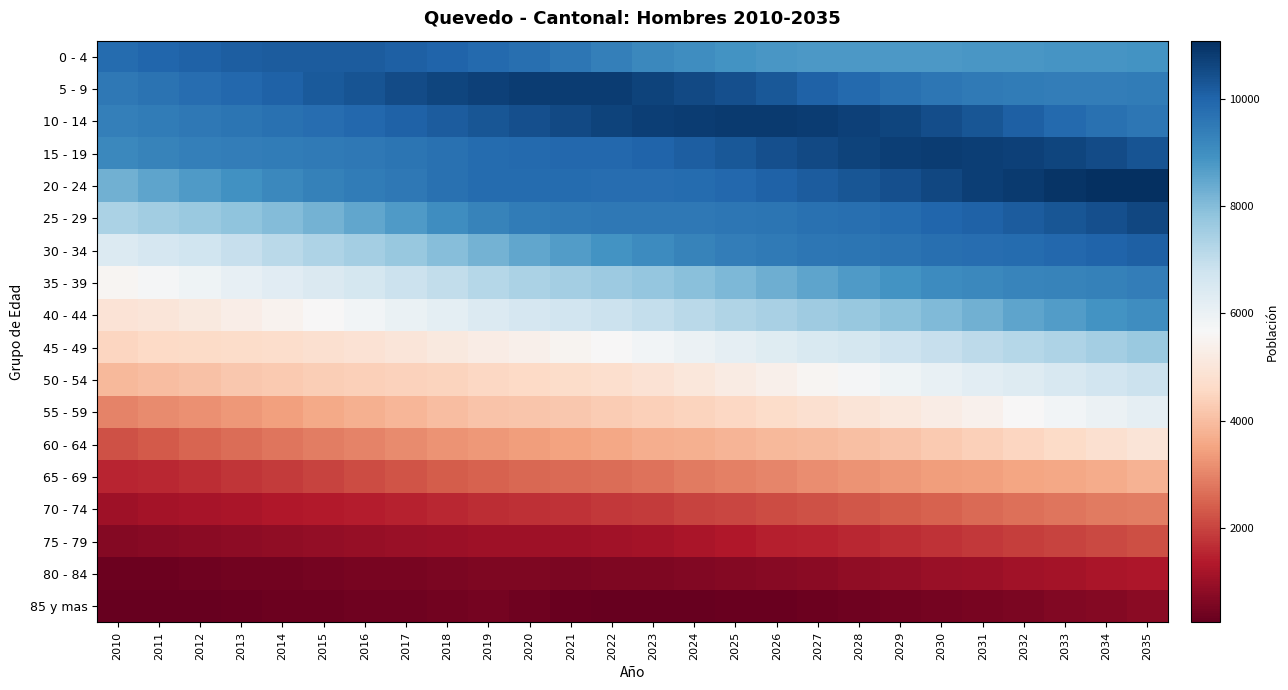

Reading left to right, transcribe all the data shown in this chart.

0 - 4: 2010=9853	2011=9976	2012=10060	2013=10130	2014=10171	2015=10183	2016=10157	2017=10101	2018=10009	2019=9889	2020=9738	2021=9562	2022=9354	2023=9174	2024=9026	2025=8898	2026=8809	2027=8777	2028=8767	2029=8771	2030=8791	2031=8808	2032=8830	2033=8856	2034=8874	2035=8907
5 - 9: 2010=9545	2011=9660	2012=9775	2013=9905	2014=10048	2015=10199	2016=10352	2017=10494	2018=10631	2019=10731	2020=10792	2021=10808	2022=10790	2023=10704	2024=10571	2025=10421	2026=10253	2027=10055	2028=9866	2029=9711	2030=9576	2031=9480	2032=9434	2033=9425	2034=9421	2035=9435
10 - 14: 2010=9391	2011=9445	2012=9521	2013=9615	2014=9704	2015=9808	2016=9911	2017=10031	2018=10155	2019=10310	2020=10439	2021=10552	2022=10663	2023=10748	2024=10824	2025=10865	2026=10859	2027=10822	2028=10739	2029=10621	2030=10463	2031=10289	2032=10085	2033=9886	2034=9719	2035=9591
15 - 19: 2010=9161	2011=9276	2012=9353	2013=9410	2014=9459	2015=9507	2016=9557	2017=9622	2018=9722	2019=9842	2020=9886	2021=9906	2022=9936	2023=10010	2024=10135	2025=10279	2026=10426	2027=10565	2028=10678	2029=10764	2030=10795	2031=10788	2032=10740	2033=10652	2034=10532	2035=10363
20 - 24: 2010=8273	2011=8521	2012=8736	2013=8953	2014=9153	2015=9317	2016=9442	2017=9552	2018=9694	2019=9826	2020=9850	2021=9816	2022=9783	2023=9805	2024=9856	2025=9937	2026=10039	2027=10155	2028=10286	2029=10432	2030=10590	2031=10749	2032=10872	2033=10983	2034=11057	2035=11086
25 - 29: 2010=7374	2011=7545	2012=7689	2013=7852	2014=8029	2015=8238	2016=8482	2017=8733	2018=9019	2019=9302	2020=9458	2021=9504	2022=9520	2023=9541	2024=9555	2025=9591	2026=9640	2027=9694	2028=9766	2029=9854	2030=9948	2031=10049	2032=10166	2033=10295	2034=10433	2035=10590
30 - 34: 2010=6386	2011=6558	2012=6740	2013=6925	2014=7124	2015=7318	2016=7520	2017=7722	2018=7966	2019=8219	2020=8461	2021=8677	2022=8906	2023=9082	2024=9266	2025=9401	2026=9505	2027=9579	2028=9644	2029=9687	2030=9733	2031=9786	2032=9848	2033=9916	2034=10005	2035=10095
35 - 39: 2010=5543	2011=5710	2012=5901	2013=6090	2014=6272	2015=6461	2016=6638	2017=6819	2018=7015	2019=7221	2020=7383	2021=7513	2022=7644	2023=7771	2024=7927	2025=8106	2026=8320	2027=8539	2028=8746	2029=8923	2030=9070	2031=9171	2032=9247	2033=9301	2034=9349	2035=9392
40 - 44: 2010=4907	2011=5022	2012=5154	2013=5305	2014=5469	2015=5640	2016=5816	2017=6003	2018=6195	2019=6391	2020=6558	2021=6699	2022=6825	2023=6976	2024=7132	2025=7285	2026=7434	2027=7580	2028=7729	2029=7888	2030=8076	2031=8289	2032=8503	2033=8710	2034=8896	2035=9040
45 - 49: 2010=4509	2011=4567	2012=4610	2013=4657	2014=4717	2015=4801	2016=4892	2017=4997	2018=5130	2019=5278	2020=5404	2021=5523	2022=5654	2023=5815	2024=5989	2025=6152	2026=6318	2027=6476	2028=6630	2029=6772	2030=6919	2031=7063	2032=7198	2033=7344	2034=7497	2035=7675
50 - 54: 2010=3891	2011=3997	2012=4091	2013=4184	2014=4255	2015=4311	2016=4357	2017=4406	2018=4457	2019=4526	2020=4597	2021=4667	2022=4760	2023=4894	2024=5047	2025=5213	2026=5382	2027=5562	2028=5732	2029=5901	2030=6067	2031=6223	2032=6381	2033=6537	2034=6682	2035=6831
55 - 59: 2010=2982	2011=3088	2012=3206	2013=3327	2014=3454	2015=3598	2016=3730	2017=3861	2018=3995	2019=4106	2020=4177	2021=4219	2022=4282	2023=4352	2024=4437	2025=4538	2026=4663	2027=4801	2028=4947	2029=5111	2030=5281	2031=5447	2032=5630	2033=5804	2034=5985	2035=6150
60 - 64: 2010=2222	2011=2356	2012=2509	2013=2645	2014=2766	2015=2882	2016=2980	2017=3087	2018=3209	2019=3319	2020=3404	2021=3485	2022=3581	2023=3676	2024=3755	2025=3835	2026=3906	2027=3968	2028=4044	2029=4136	2030=4233	2031=4353	2032=4486	2033=4635	2034=4780	2035=4950
65 - 69: 2010=1515	2011=1569	2012=1663	2013=1767	2014=1875	2015=2005	2016=2123	2017=2257	2018=2368	2019=2470	2020=2530	2021=2574	2022=2649	2023=2736	2024=2832	2025=2930	2026=3034	2027=3140	2028=3228	2029=3313	2030=3395	2031=3455	2032=3515	2033=3583	2034=3663	2035=3760
70 - 74: 2010=1082	2011=1144	2012=1194	2013=1253	2014=1308	2015=1356	2016=1416	2017=1476	2018=1556	2019=1642	2020=1696	2021=1740	2022=1813	2023=1889	2024=1979	2025=2063	2026=2140	2027=2218	2028=2304	2029=2398	2030=2486	2031=2578	2032=2673	2033=2754	2034=2838	2035=2903
75 - 79: 2010=679	2011=718	2012=761	2013=798	2014=849	2015=896	2016=945	2017=992	2018=1046	2019=1085	2020=1089	2021=1081	2022=1114	2023=1170	2024=1251	2025=1335	2026=1429	2027=1511	2028=1586	2029=1672	2030=1748	2031=1827	2032=1898	2033=1985	2034=2064	2035=2150
80 - 84: 2010=350	2011=365	2012=391	2013=420	2014=439	2015=471	2016=502	2017=530	2018=563	2019=600	2020=590	2021=575	2022=595	2023=622	2024=653	2025=692	2026=736	2027=788	2028=845	2029=902	2030=969	2031=1037	2032=1096	2033=1159	2034=1226	2035=1291
85 y mas: 2010=242	2011=254	2012=281	2013=305	2014=330	2015=355	2016=378	2017=405	2018=436	2019=459	2020=400	2021=318	2022=281	2023=271	2024=279	2025=301	2026=326	2027=357	2028=394	2029=429	2030=470	2031=515	2032=576	2033=635	2034=696	2035=762